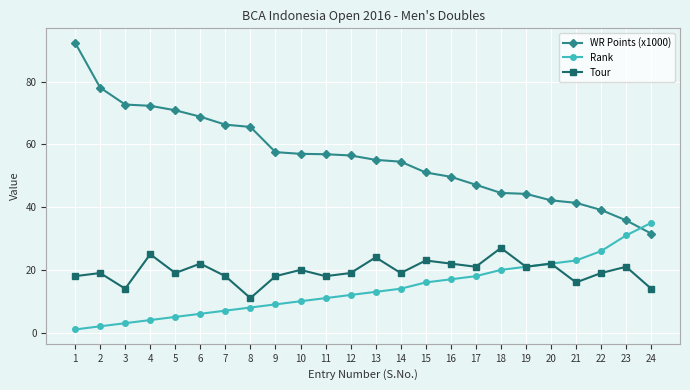

Rank the series at 9 from highest to lowest value.

WR Points (x1000), Tour, Rank